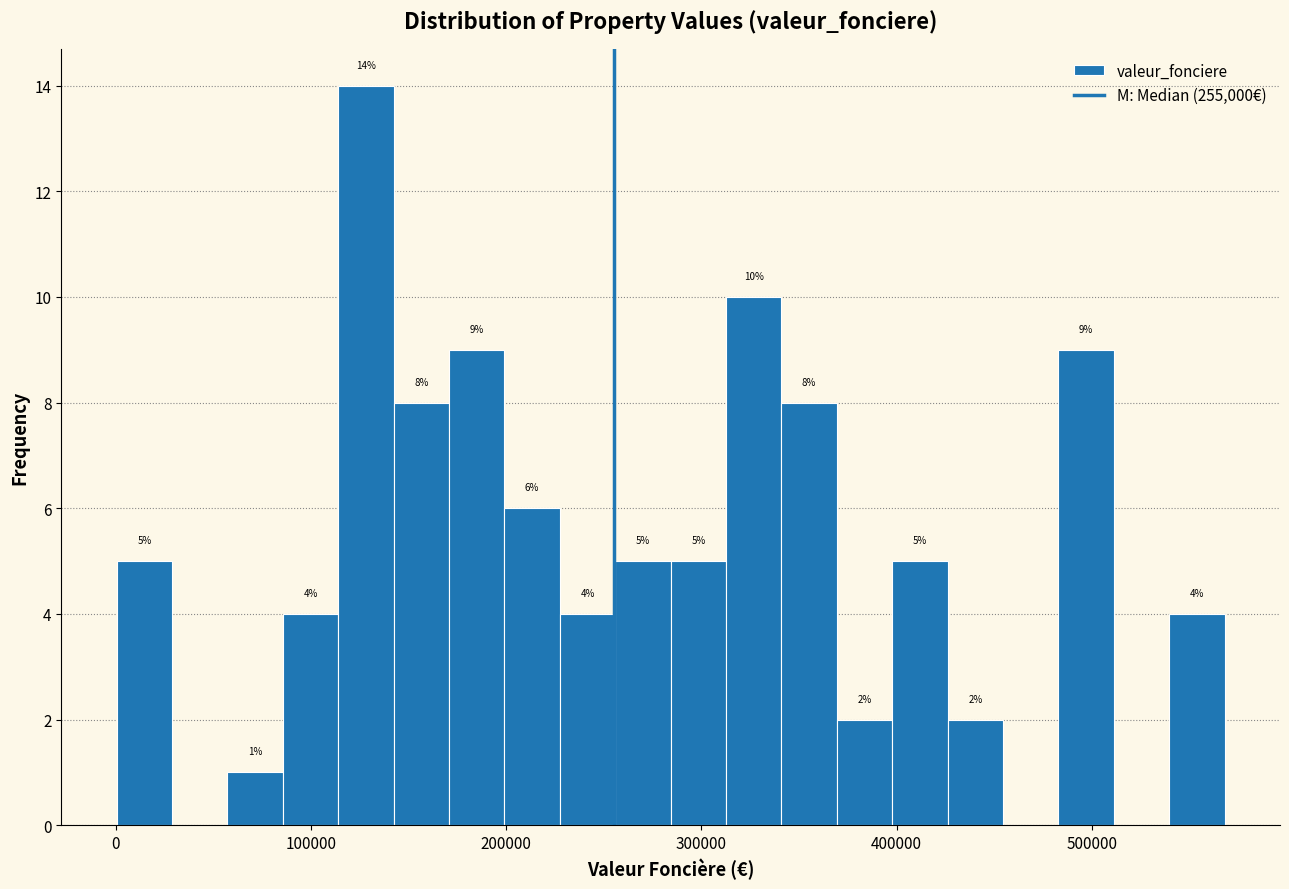

Around what value on the x-axis is the tallest bar? Give the approximate position of its centre, as read against the axis.

130000